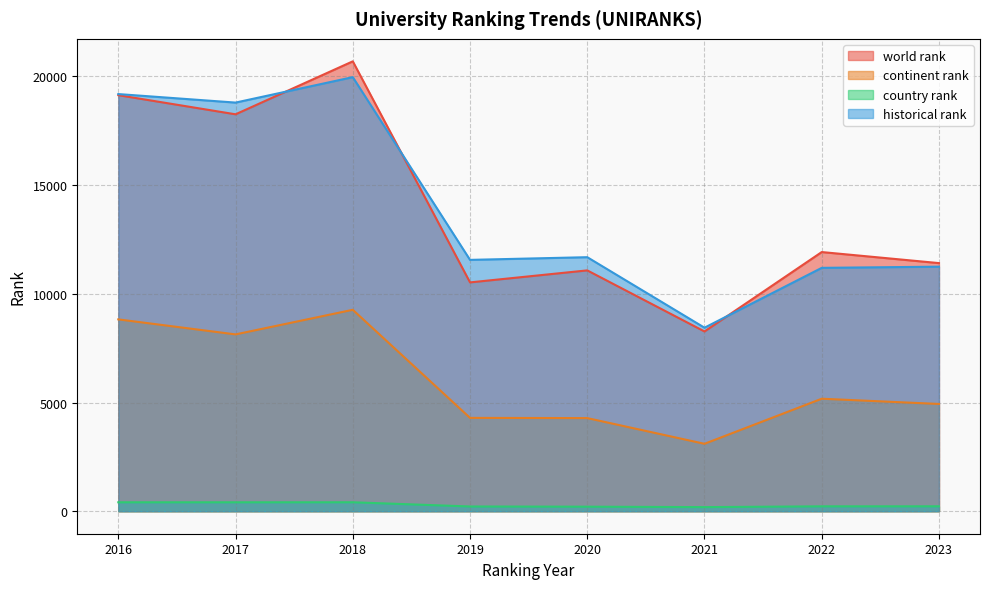

Read the continent rank value at 2022.

5174.0